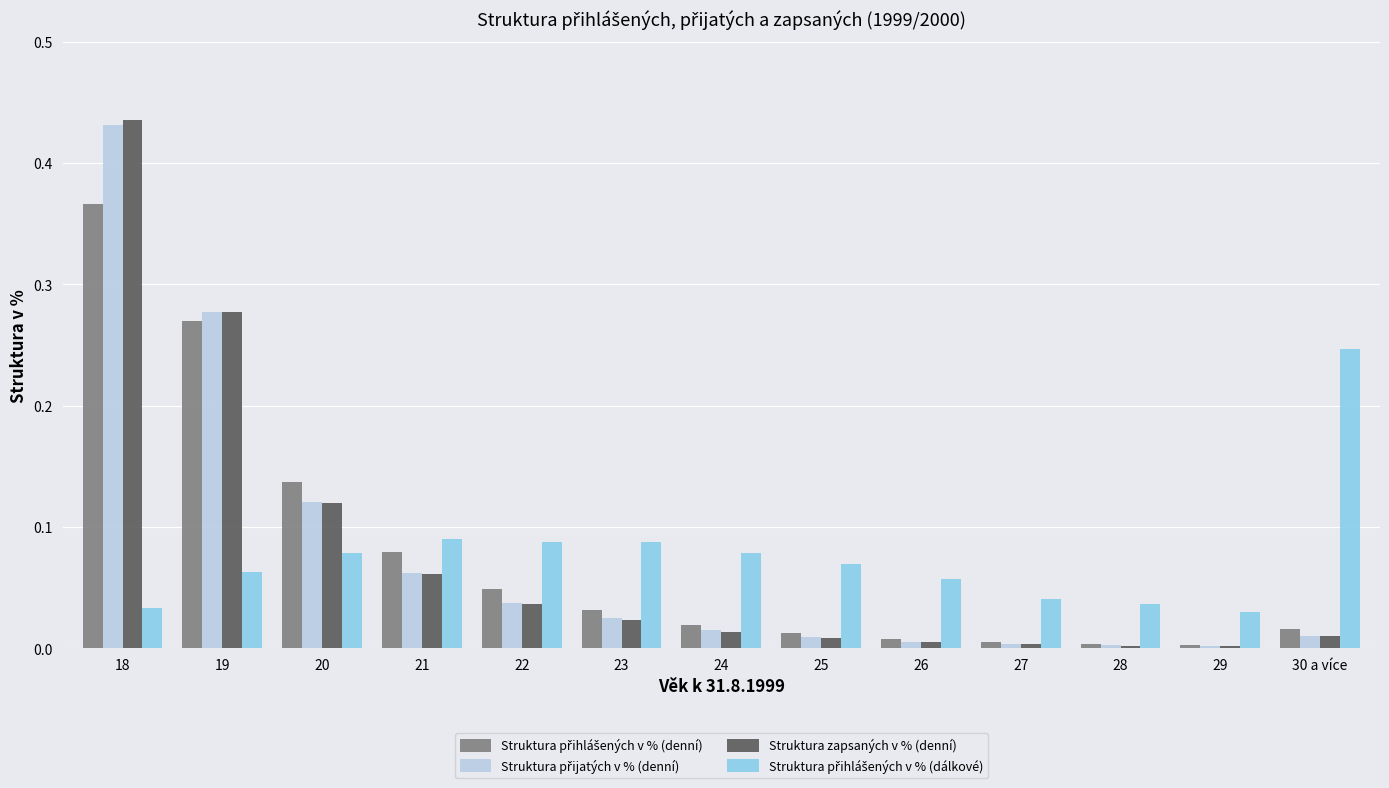

Which series has the largest range (max minus min)?

Struktura zapsaných v % (denní)